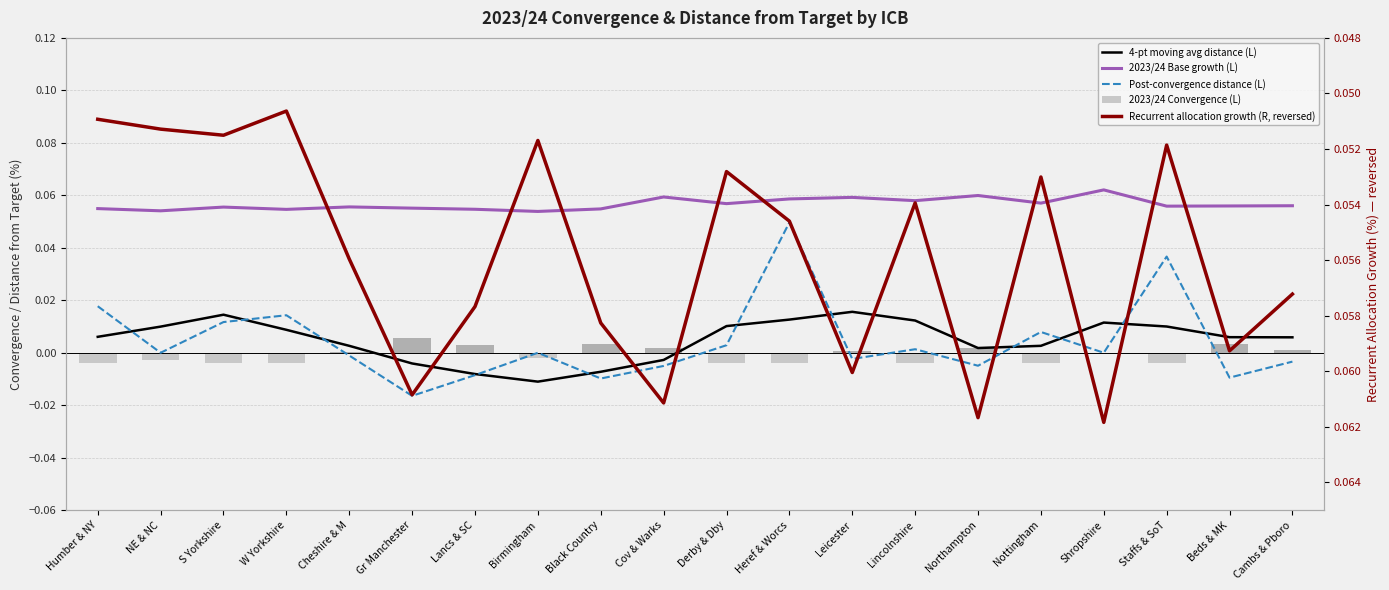

What position from the left is W Yorkshire?

4